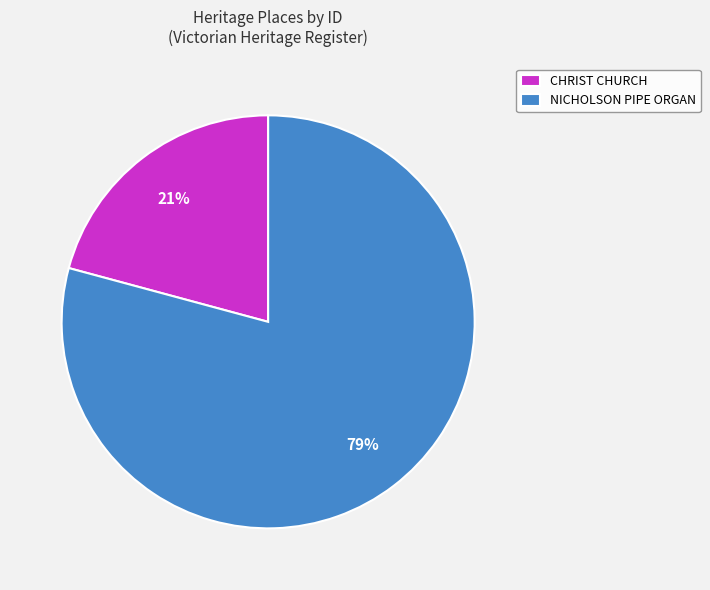

What percentage is the NICHOLSON PIPE ORGAN slice, to the nearest percent?

79%